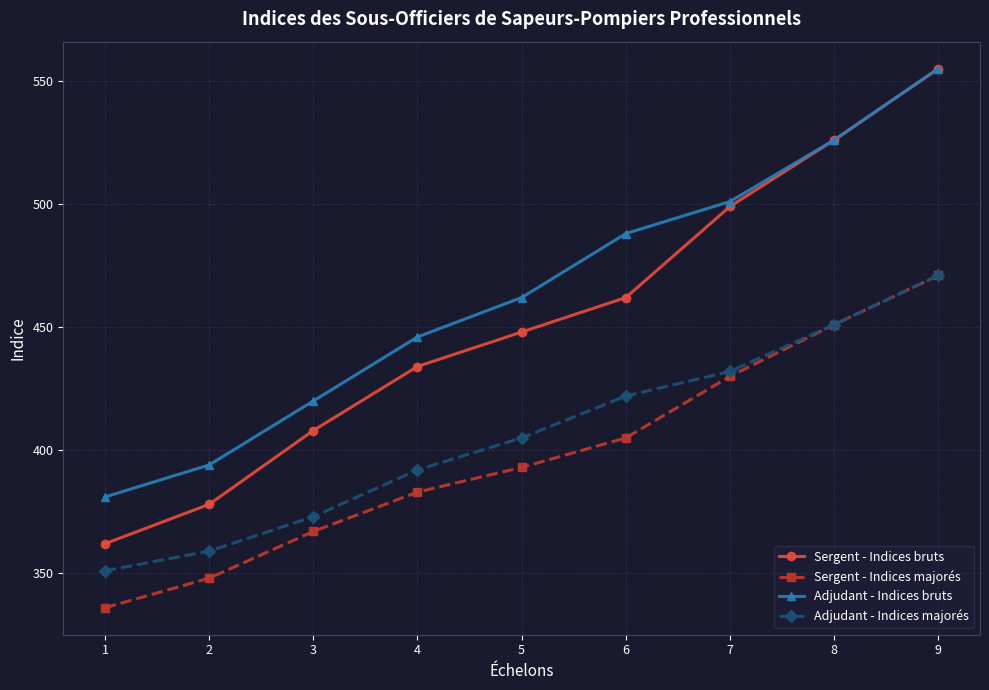

True or false: Adjudant - Indices bruts and Adjudant - Indices majorés cross at least once.

False